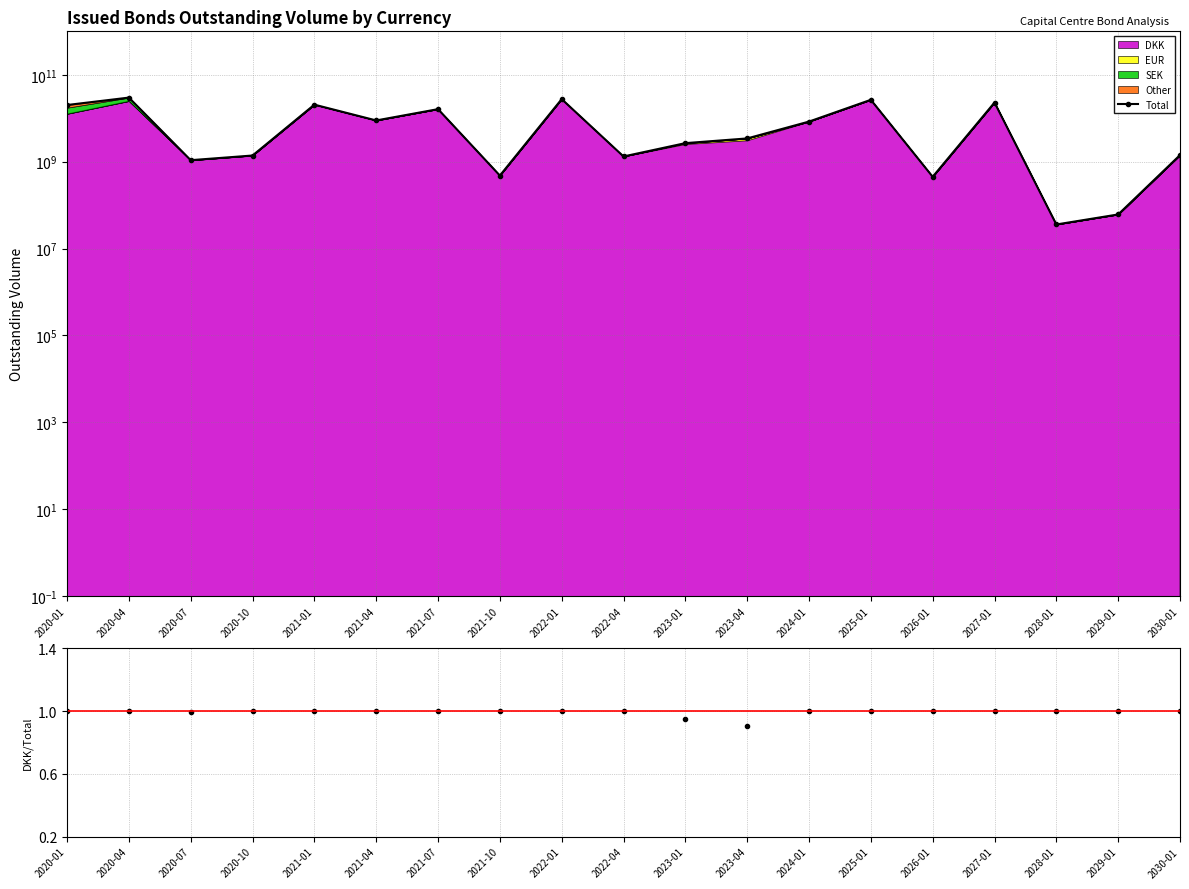

True or false: DKK/Total ratio and Total cross at least once.

False